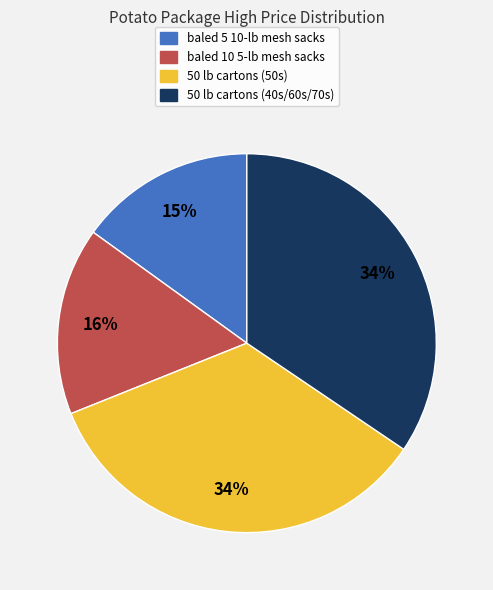

What is the smallest slice in the pie chart?

baled 5 10-lb mesh sacks